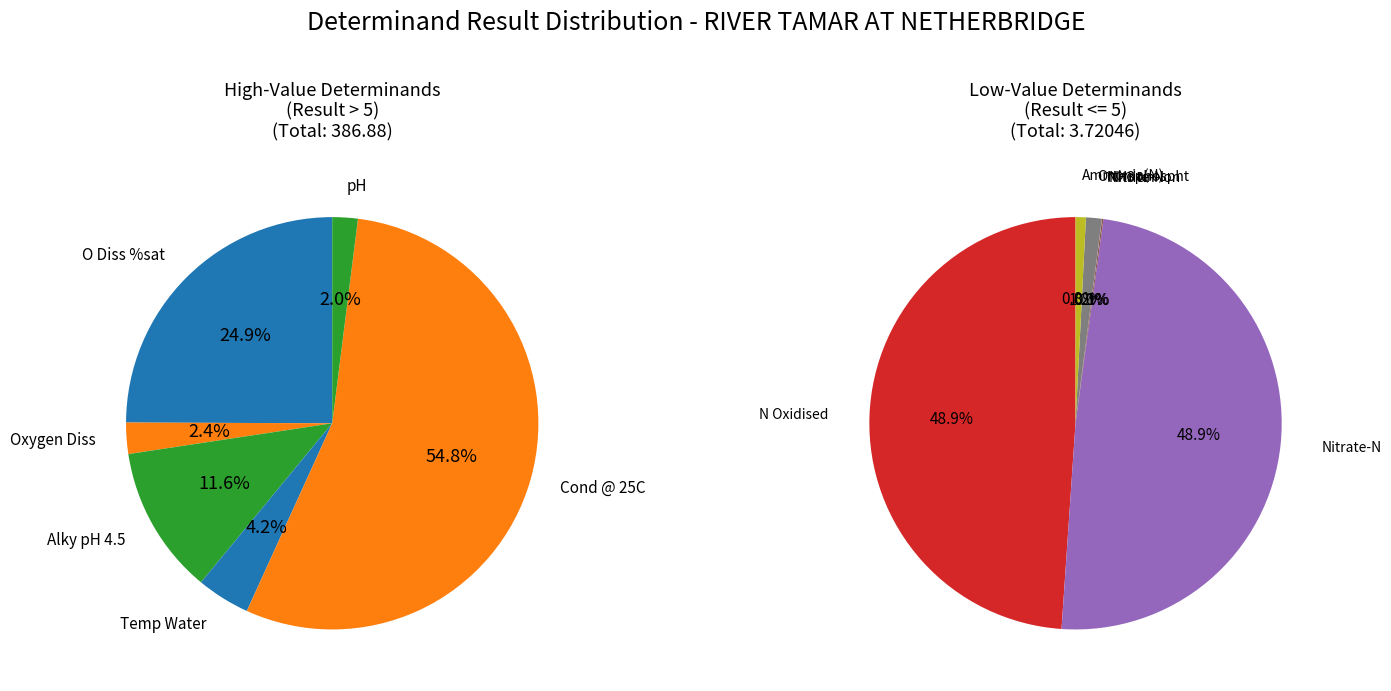

How many slices are in this pie chart?

12